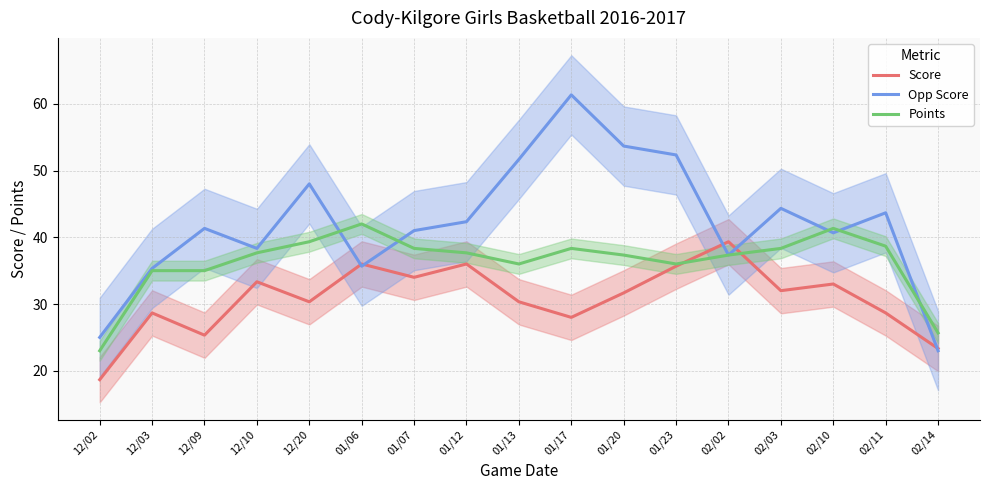

Is the value of Points at 02/10 greater than the value of Opp Score at 01/06?

Yes